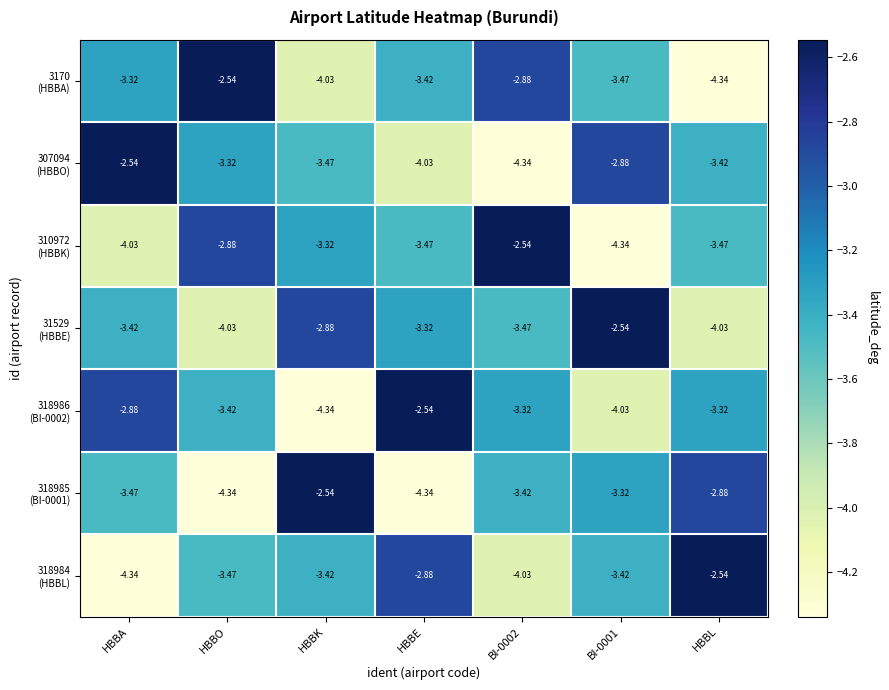

Count the number of data series in this chart.

7